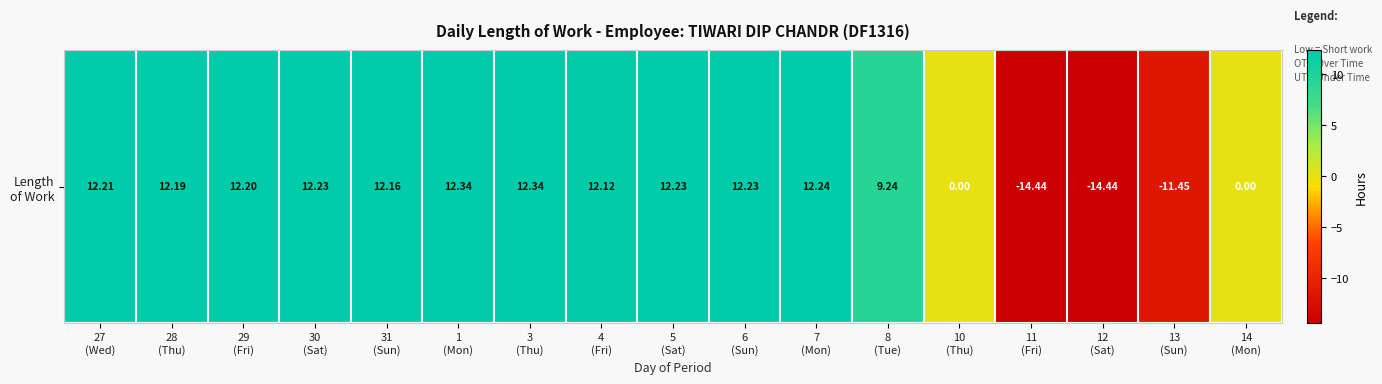

True or false: the data shows 0.0 at 14
(Mon).

True